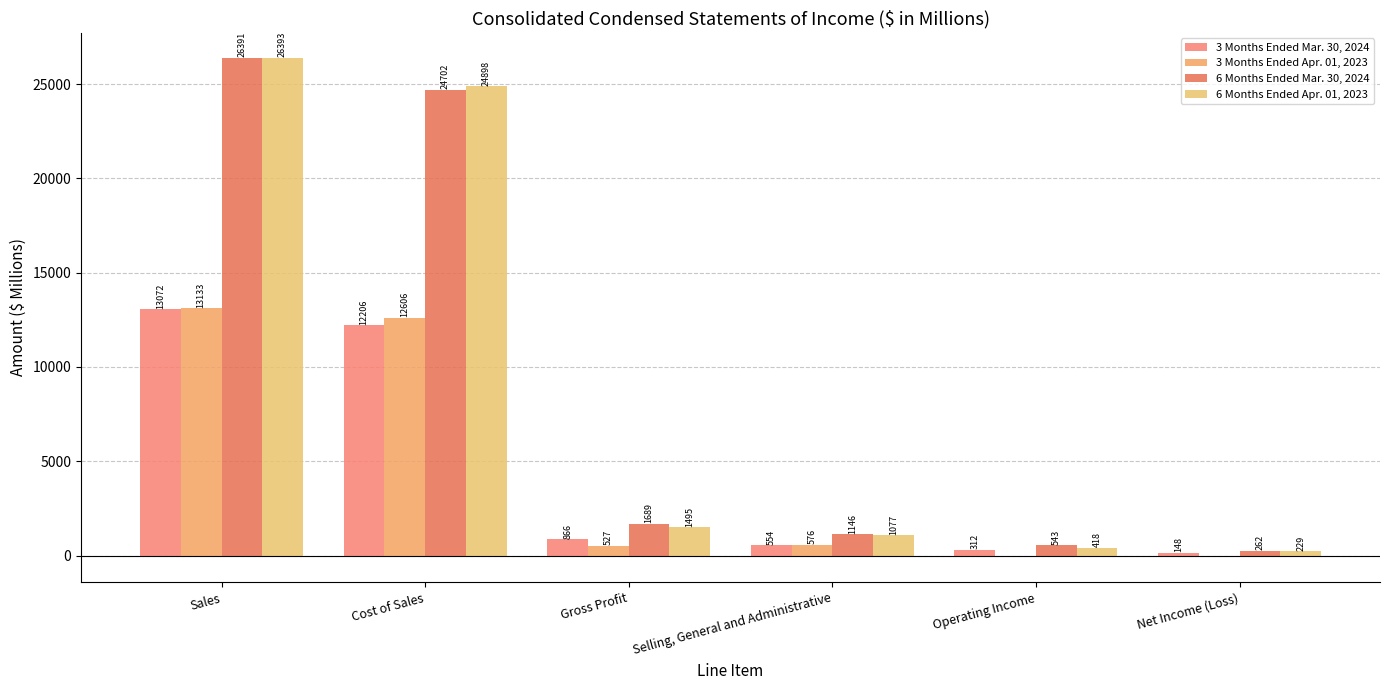

Where does the 3 Months Ended Mar. 30, 2024 series first go above 866?

Sales